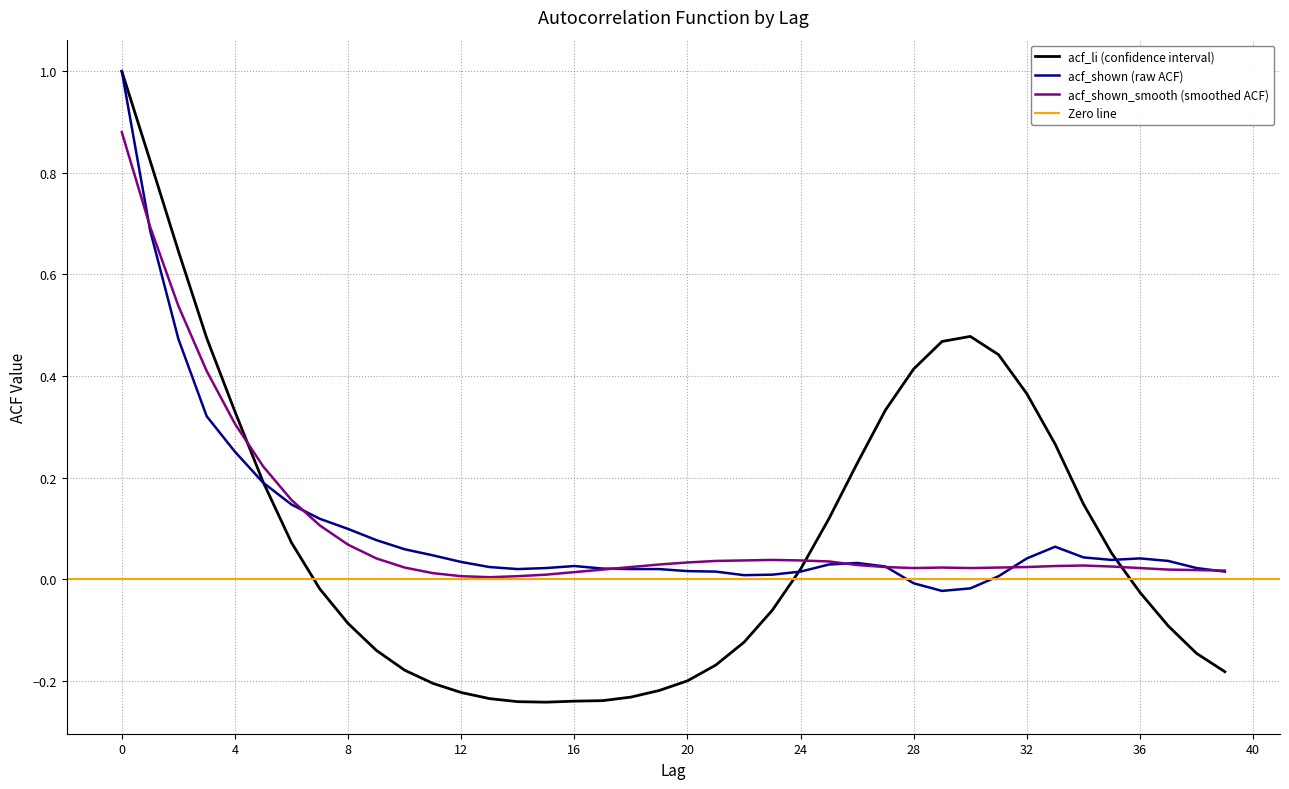

Reading right to left, transcribe all the data shown in this chart.

acf_li: -0.2	-0.1	-0.1	-0.0	0.1	0.1	0.3	0.4	0.4	0.5	0.5	0.4	0.3	0.2	0.1	0.0	-0.1	-0.1	-0.2	-0.2	-0.2	-0.2	-0.2	-0.2	-0.2	-0.2	-0.2	-0.2	-0.2	-0.2	-0.1	-0.1	-0.0	0.1	0.2	0.3	0.5	0.6	0.8	1.0
acf_shown: 0.0	0.0	0.0	0.0	0.0	0.0	0.1	0.0	0.0	-0.0	-0.0	-0.0	0.0	0.0	0.0	0.0	0.0	0.0	0.0	0.0	0.0	0.0	0.0	0.0	0.0	0.0	0.0	0.0	0.0	0.1	0.1	0.1	0.1	0.1	0.2	0.3	0.3	0.5	0.7	1.0
acf_shown_smooth: 0.0	0.0	0.0	0.0	0.0	0.0	0.0	0.0	0.0	0.0	0.0	0.0	0.0	0.0	0.0	0.0	0.0	0.0	0.0	0.0	0.0	0.0	0.0	0.0	0.0	0.0	0.0	0.0	0.0	0.0	0.0	0.1	0.1	0.2	0.2	0.3	0.4	0.5	0.7	0.9